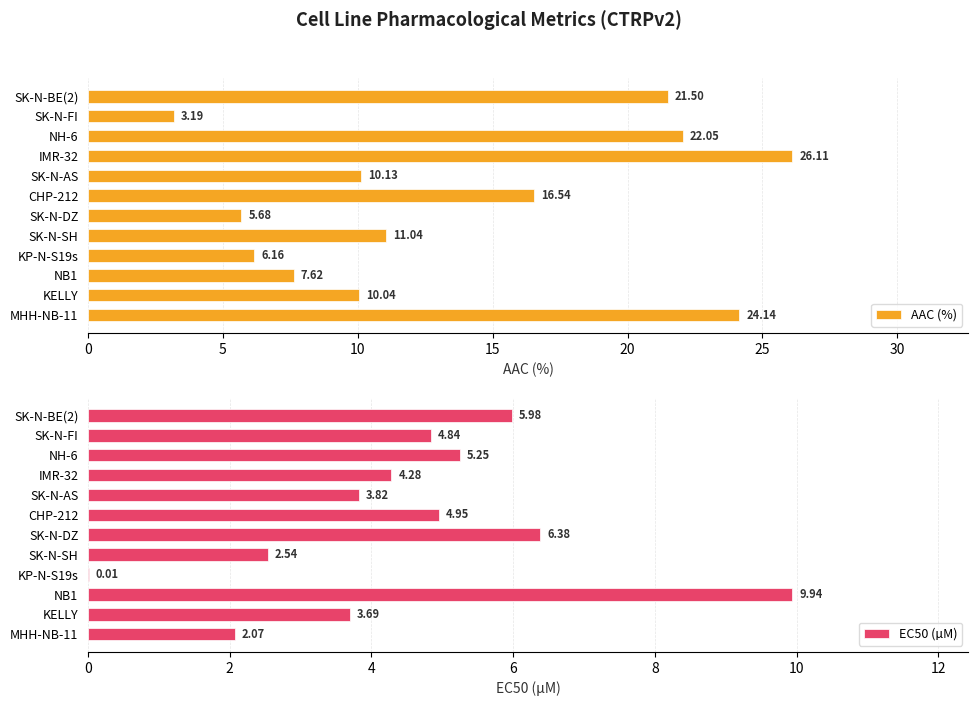

Reading right to left, list all the values displayed in this chart.

AAC (%): 21.5	3.2	22.1	26.1	10.1	16.5	5.7	11.0	6.2	7.6	10.0	24.1
EC50 (µM): 6.0	4.8	5.2	4.3	3.8	5.0	6.4	2.5	0.0	9.9	3.7	2.1